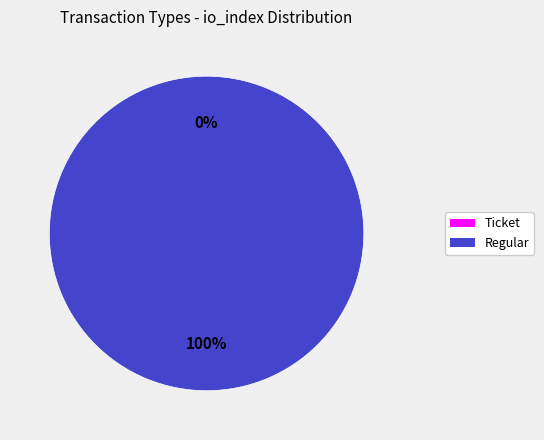

The Regular slice represents 88% of the pie. True or false?

False